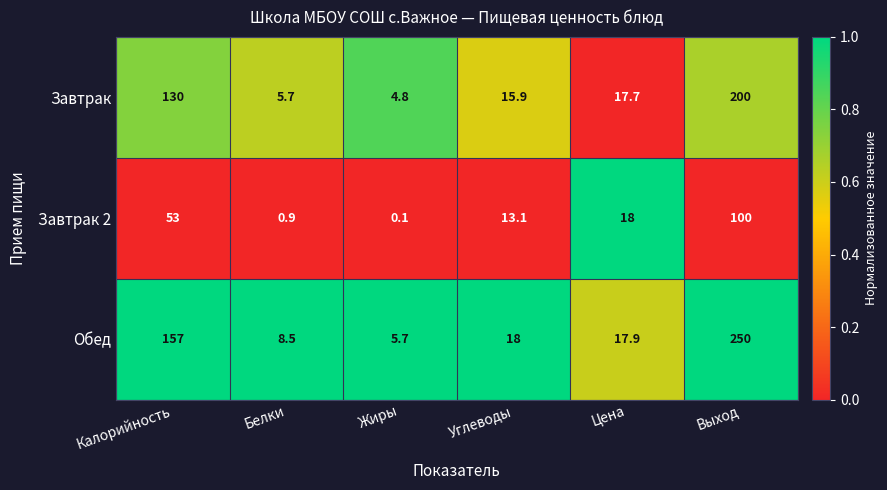

Reading right to left, transcribe all the data shown in this chart.

Завтрак: Выход=200.0	Цена=17.7	Углеводы=15.9	Жиры=4.8	Белки=5.7	Калорийность=130.0
Завтрак 2: Выход=100.0	Цена=18.0	Углеводы=13.1	Жиры=0.1	Белки=0.9	Калорийность=53.0
Обед: Выход=250.0	Цена=17.9	Углеводы=18.0	Жиры=5.7	Белки=8.5	Калорийность=157.0